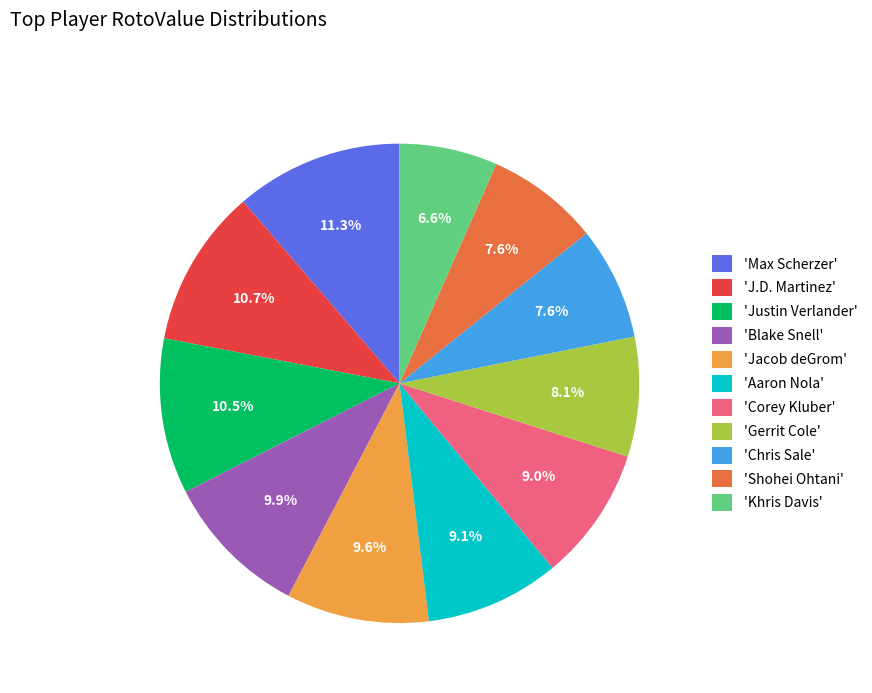

Do 'Shohei Ohtani' and 'Jacob deGrom' together represent more than half of the pie?

No